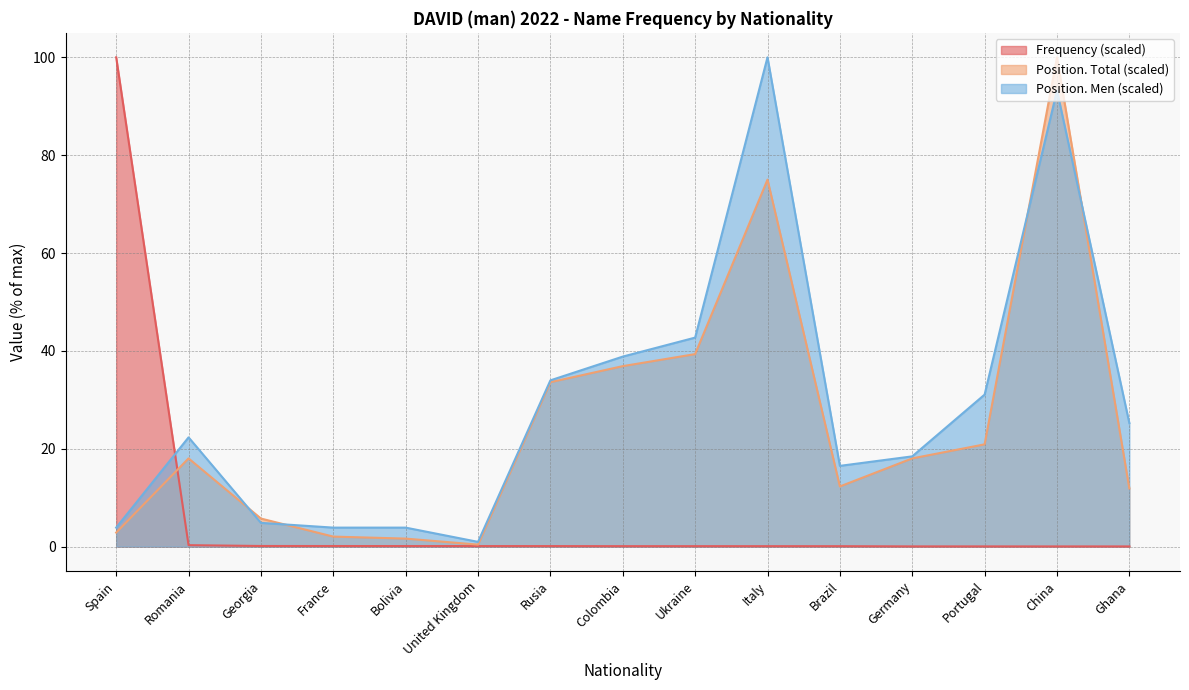

Is it true that Frequency equals 0.2 at Bolivia?

False